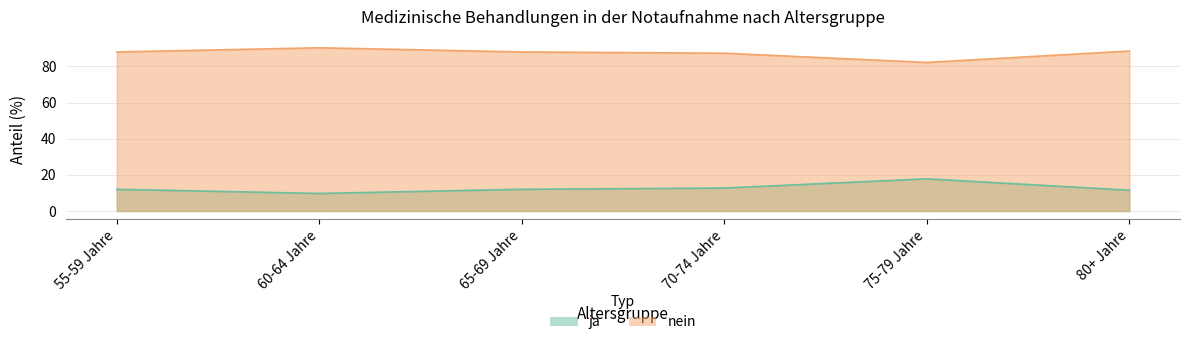

At which category is the sum across all series the highest?

55-59 Jahre